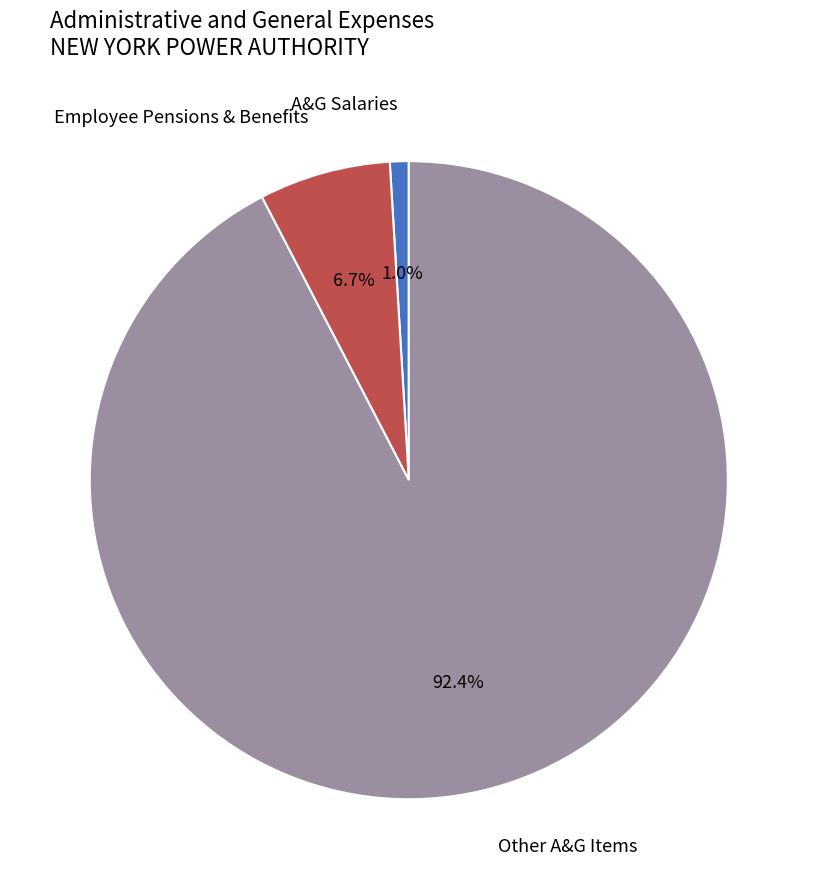

Is there any slice that represents more than half of the pie?

Yes